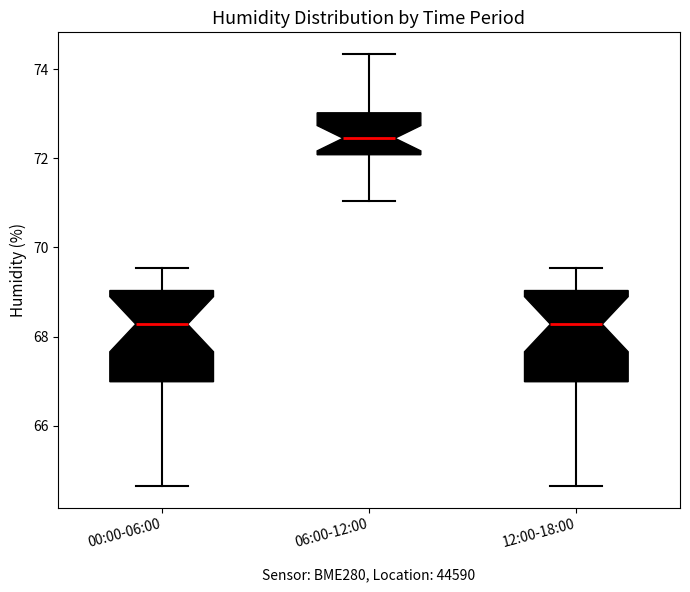

Reading left to right, transcribe this box plot: for each box, give where its median line is, the range the box spans, and where its two whiskers end, as read against the y-axis. The values are not printed on the chart, so give them approximately, as read against the axis.

00:00-06:00: median 68.2, box 67.0 to 69.0, whiskers 64.6 to 69.6
06:00-12:00: median 72.4, box 72.0 to 73.0, whiskers 71.0 to 74.4
12:00-18:00: median 68.2, box 67.0 to 69.0, whiskers 64.6 to 69.6